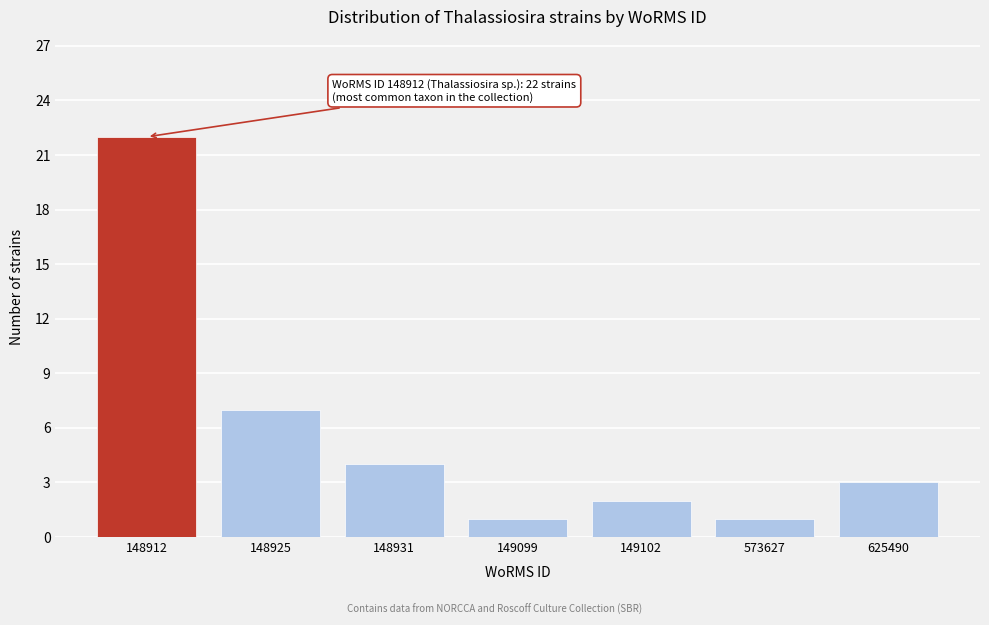

Reading left to right, transcribe all the data shown in this chart.

22	7	4	1	2	1	3